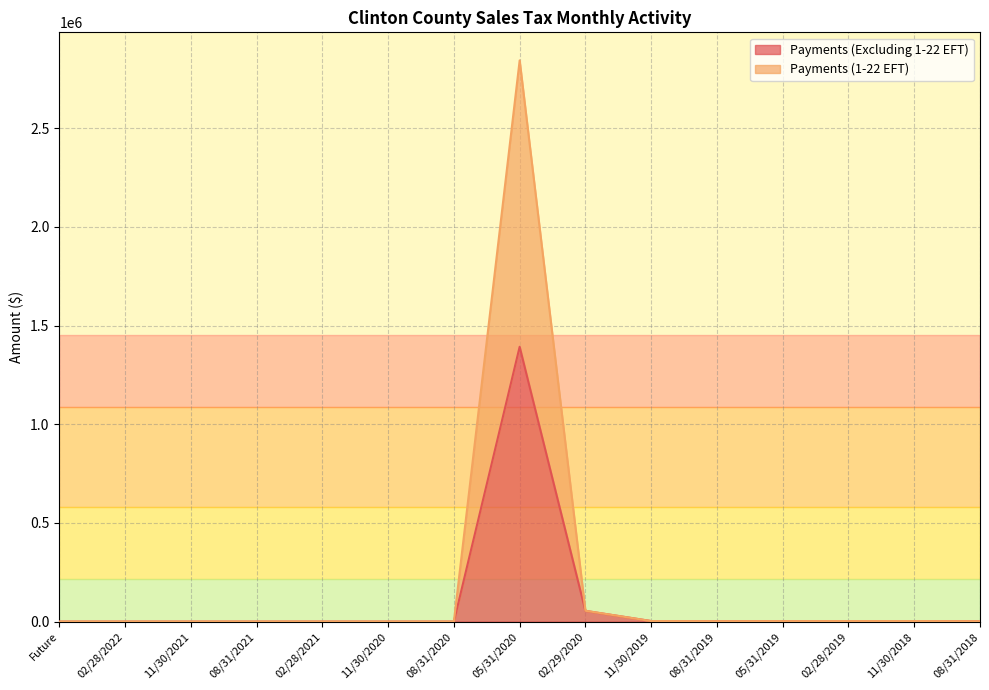

List the labels in order of Payments (1-22 EFT) value, largest first.

05/31/2020, 02/29/2020, 11/30/2019, 11/30/2018, 02/28/2019, 05/31/2019, 08/31/2019, 08/31/2018, 02/28/2021, Future, 02/28/2022, 11/30/2021, 08/31/2021, 11/30/2020, 08/31/2020